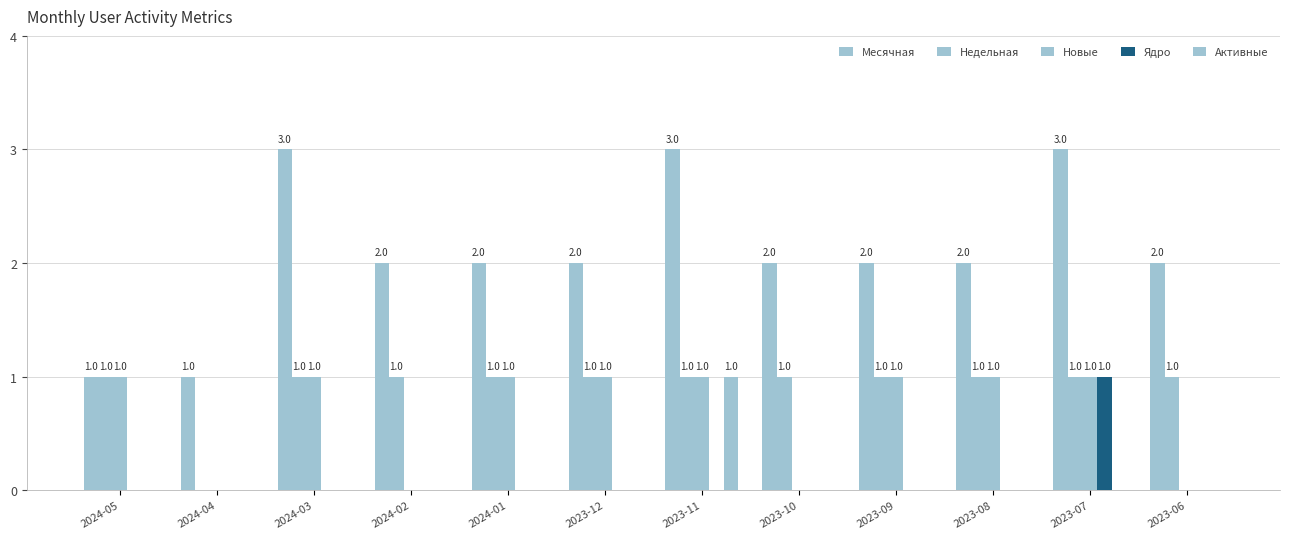

What is the label of the 9th bar from the right?

2024-02